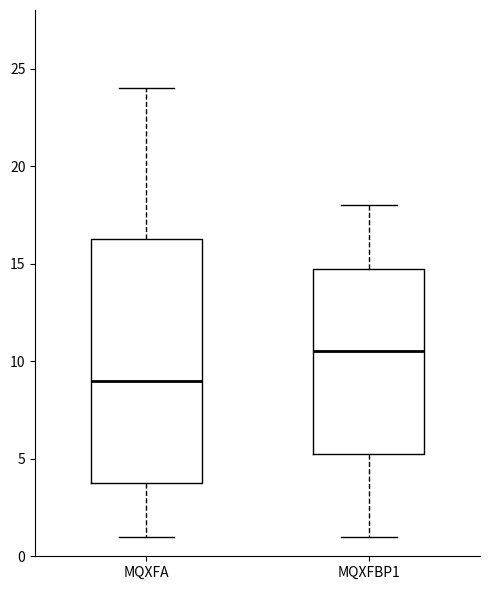

Where is the lower edge of the box for MQXFBP1 on the y-axis? The values are not printed on the chart, so give them approximately, as read against the axis.

5.5